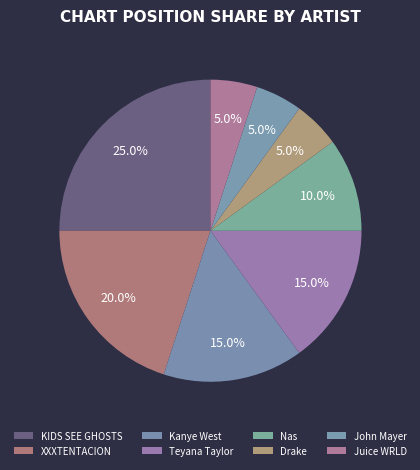

True or false: Drake accounts for 5% of the total.

True